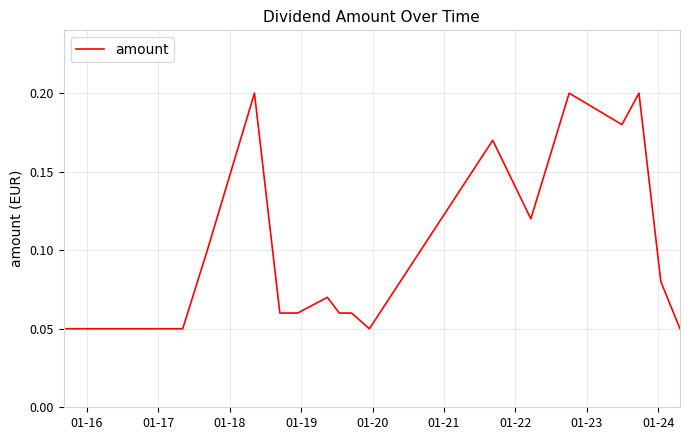

How many interior local peaks (higher than both neighbors) does the data have?

5